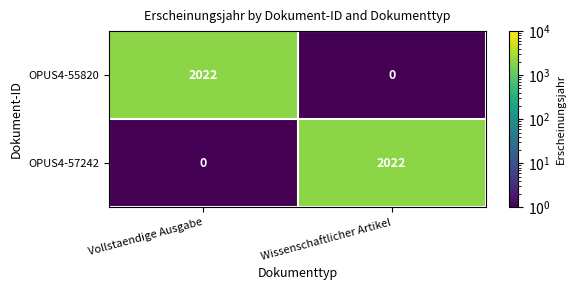

Where is OPUS4-57242 nearest to the value 1011?

Vollstaendige Ausgabe